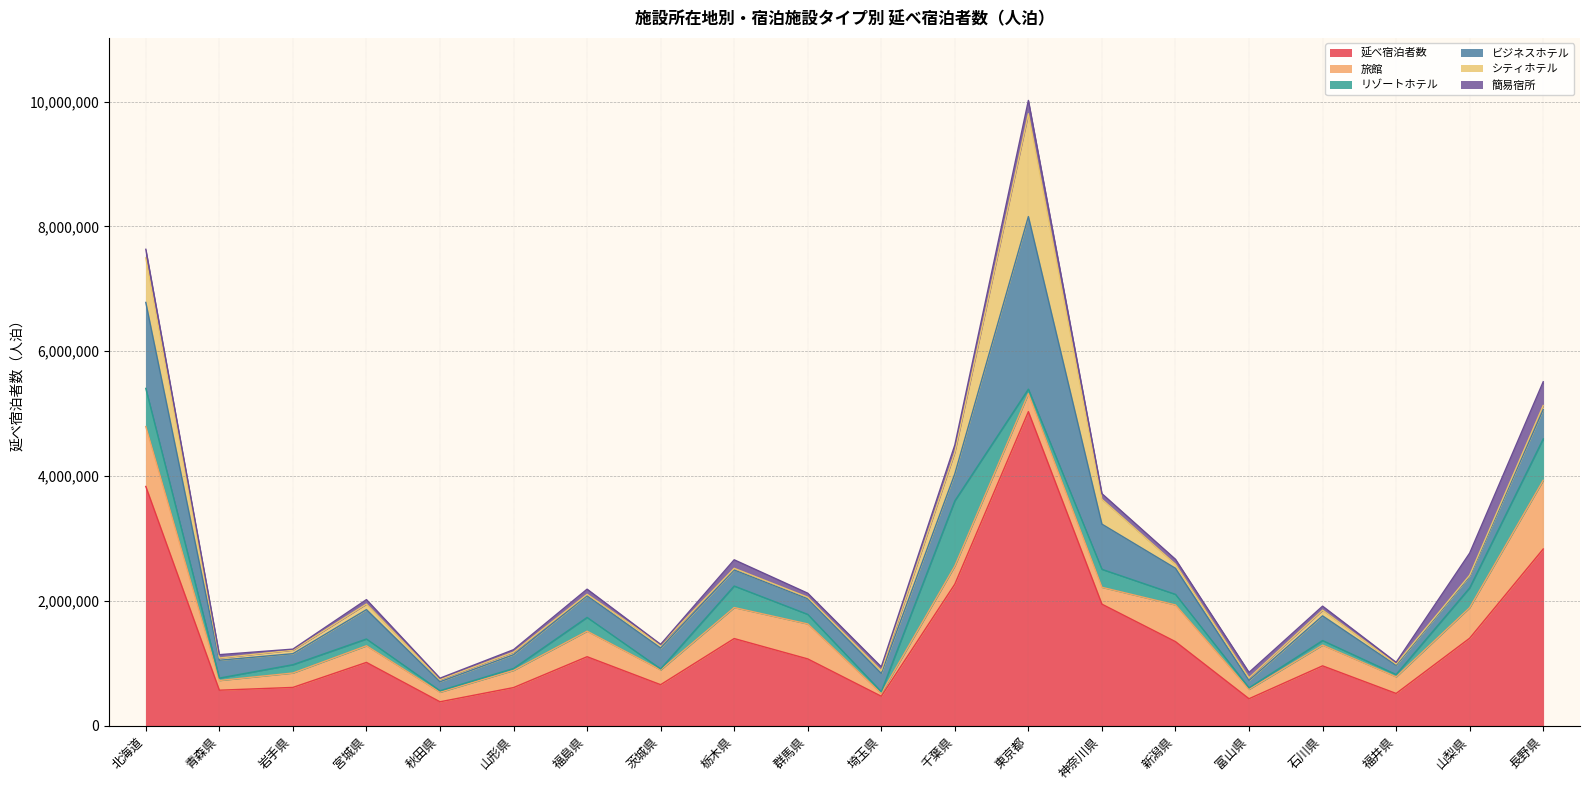

What position from the left is 群馬県?

10